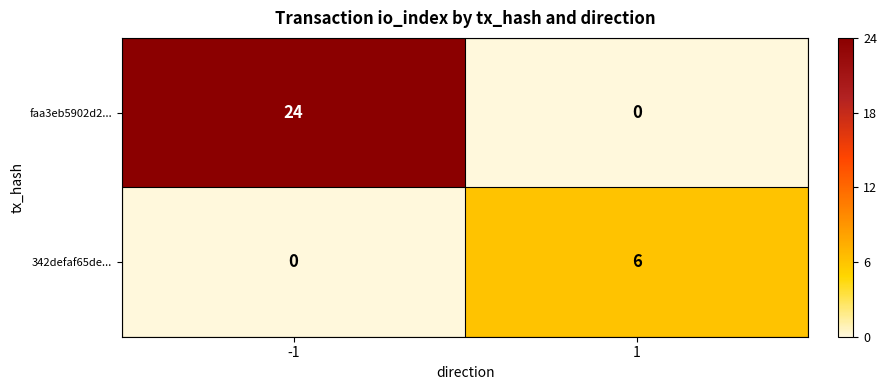

The value of 342defaf65de... at 1 is 1. True or false?

False